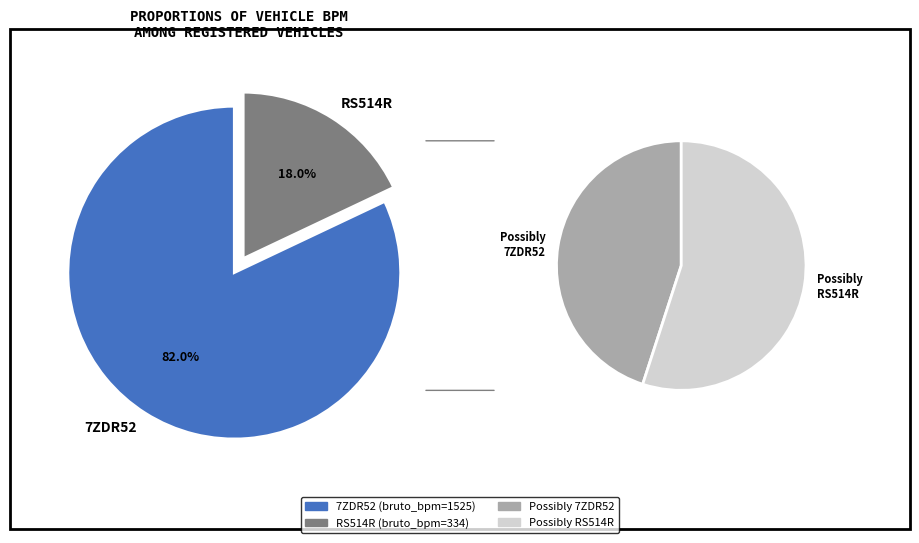

How many segments does this pie chart have?

2